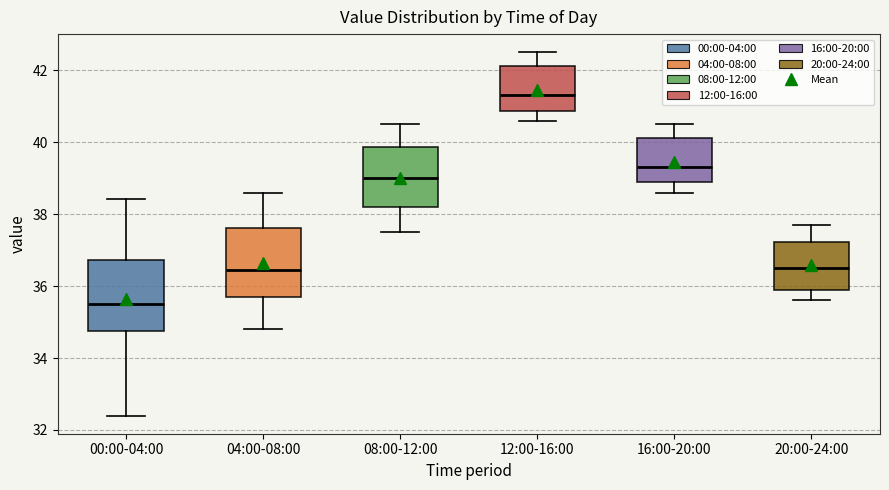

Reading left to right, read every box against the y-axis: the position of its median line, the range the box covers, and the ends of its whiskers. The values are not printed on the chart, so give them approximately, as read against the axis.

00:00-04:00: median 35.6, box 34.8 to 36.8, whiskers 32.4 to 38.4
04:00-08:00: median 36.4, box 35.8 to 37.6, whiskers 34.8 to 38.6
08:00-12:00: median 39.0, box 38.2 to 39.8, whiskers 37.6 to 40.6
12:00-16:00: median 41.4, box 40.8 to 42.2, whiskers 40.6 to 42.6
16:00-20:00: median 39.4, box 39.0 to 40.2, whiskers 38.6 to 40.6
20:00-24:00: median 36.6, box 36.0 to 37.2, whiskers 35.6 to 37.8